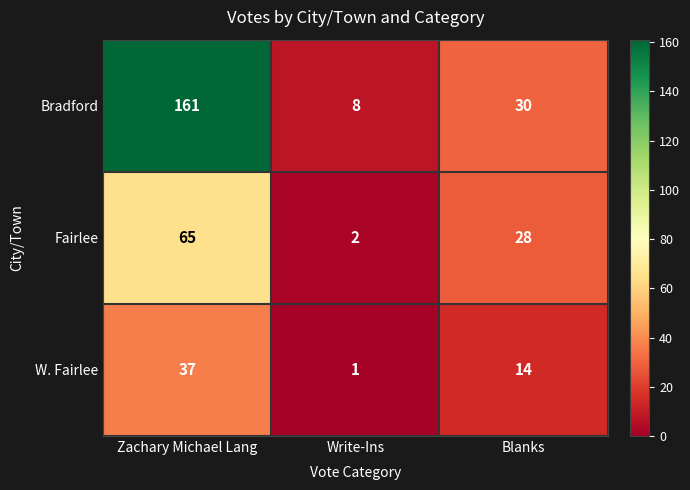

At which label does Fairlee first exceed 28?

Zachary Michael Lang